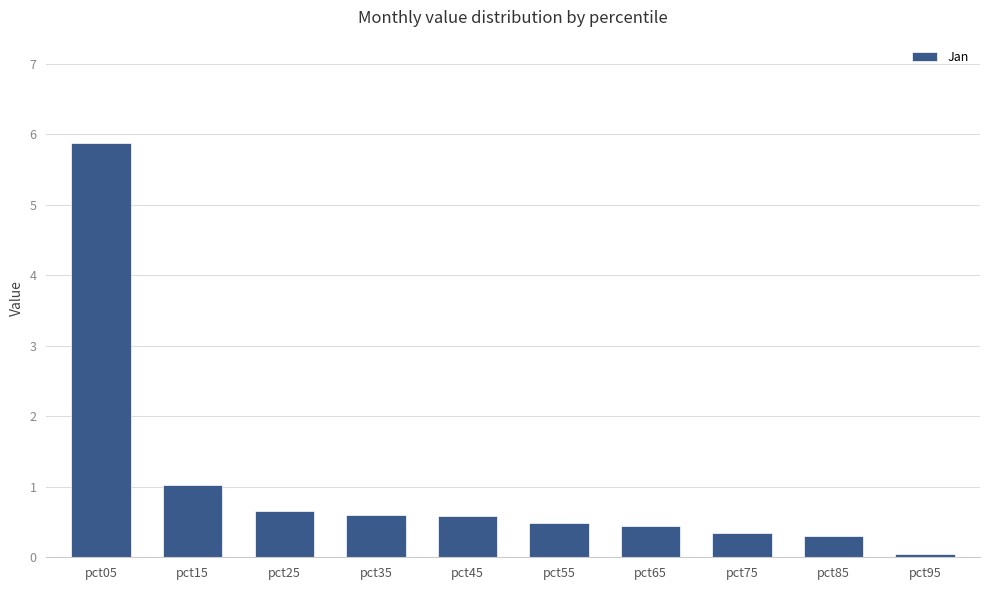

Reading right to left, extract all data points from this chart.

0.1	0.3	0.3	0.5	0.5	0.6	0.6	0.7	1.0	5.9